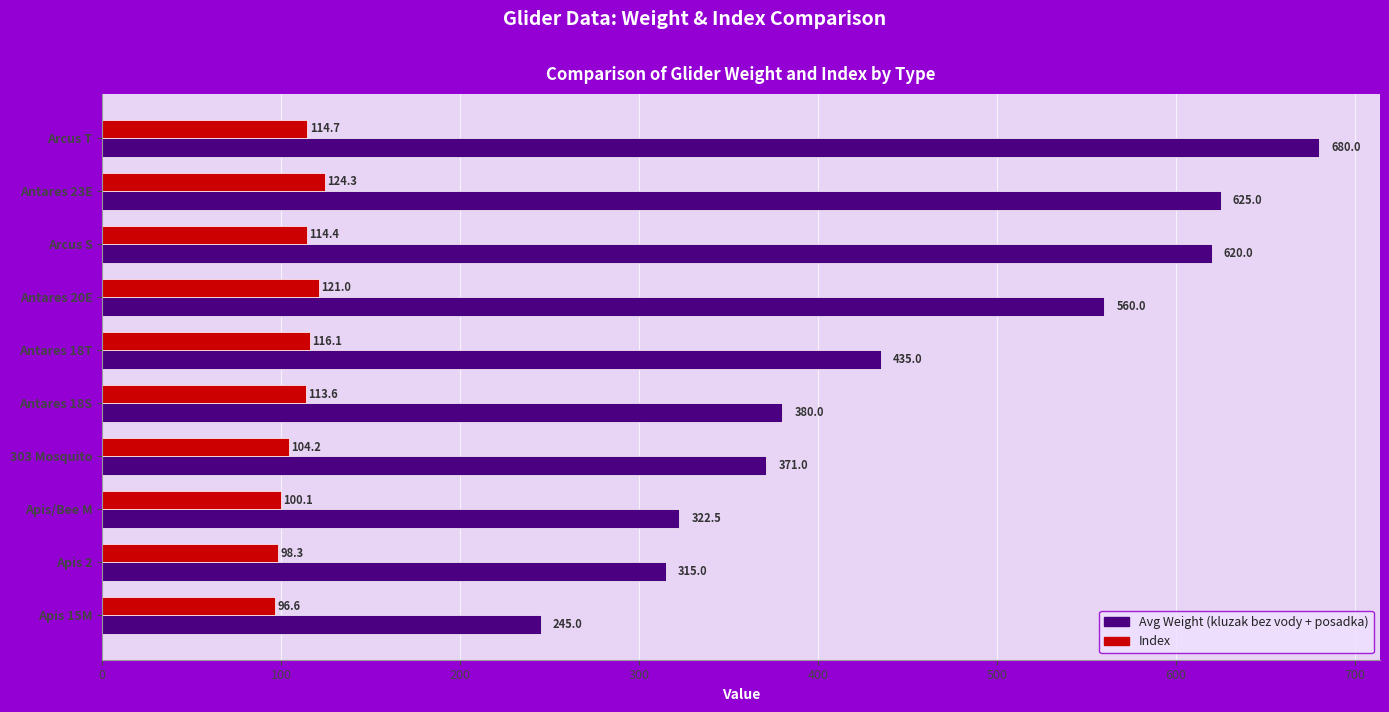

What is the highest value of the Avg Weight (kluzak bez vody + posadka) series?

680.0